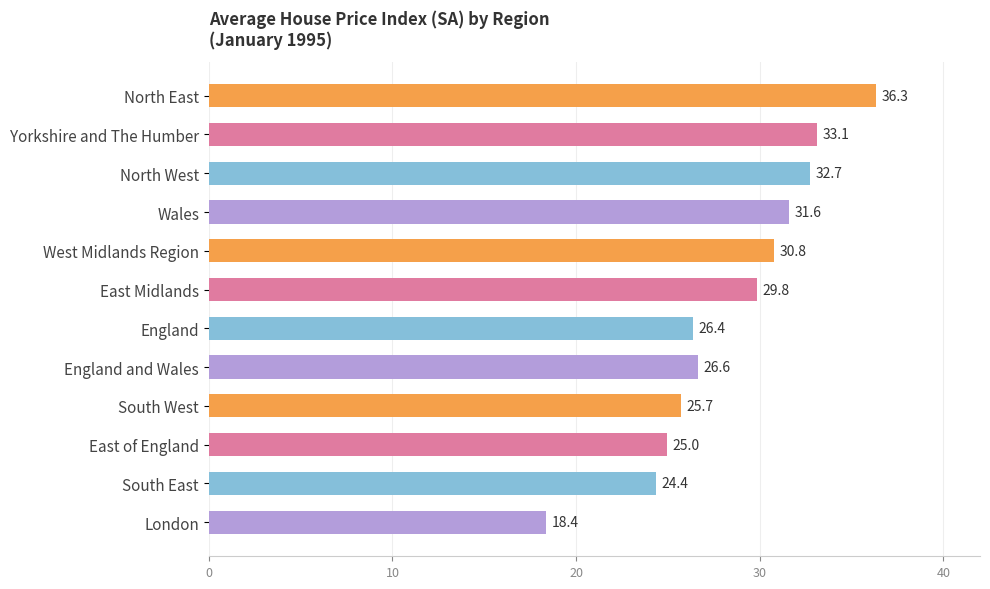

List the labels in order of value, smallest first.

London, South East, East of England, South West, England, England and Wales, East Midlands, West Midlands Region, Wales, North West, Yorkshire and The Humber, North East